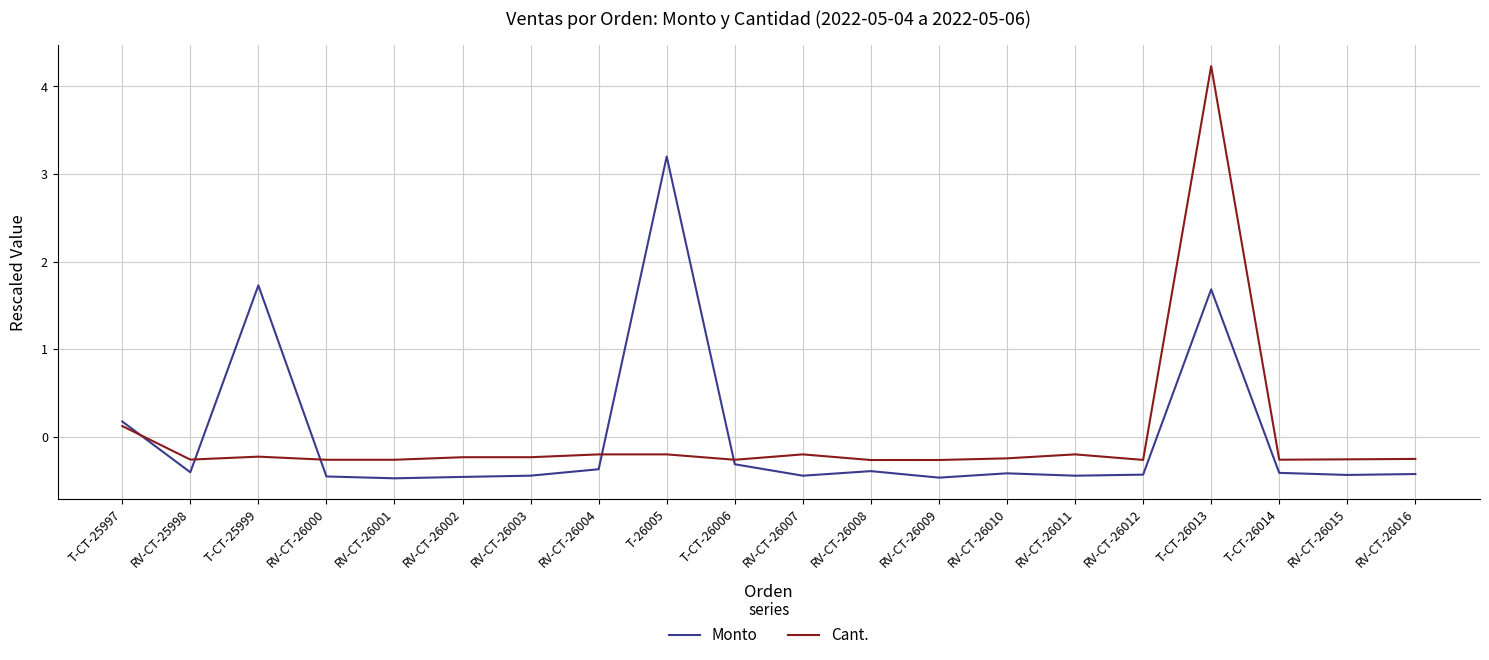

Rank the series by their maximum value, from lowest to highest.

Monto, Cant.